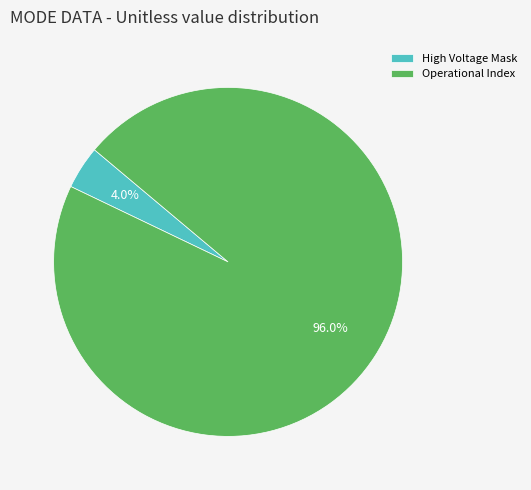

Does Operational Index account for over 50% of the chart?

Yes